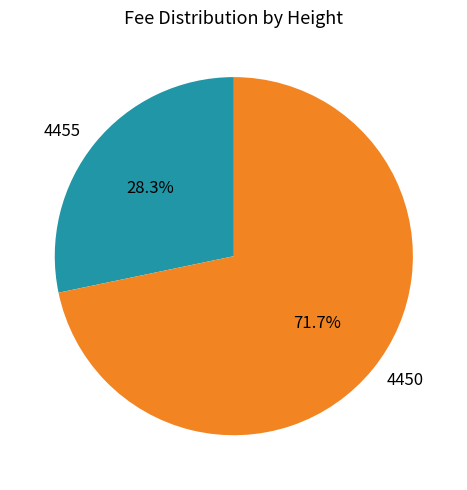

Which has a higher value, 4450 or 4455?

4450